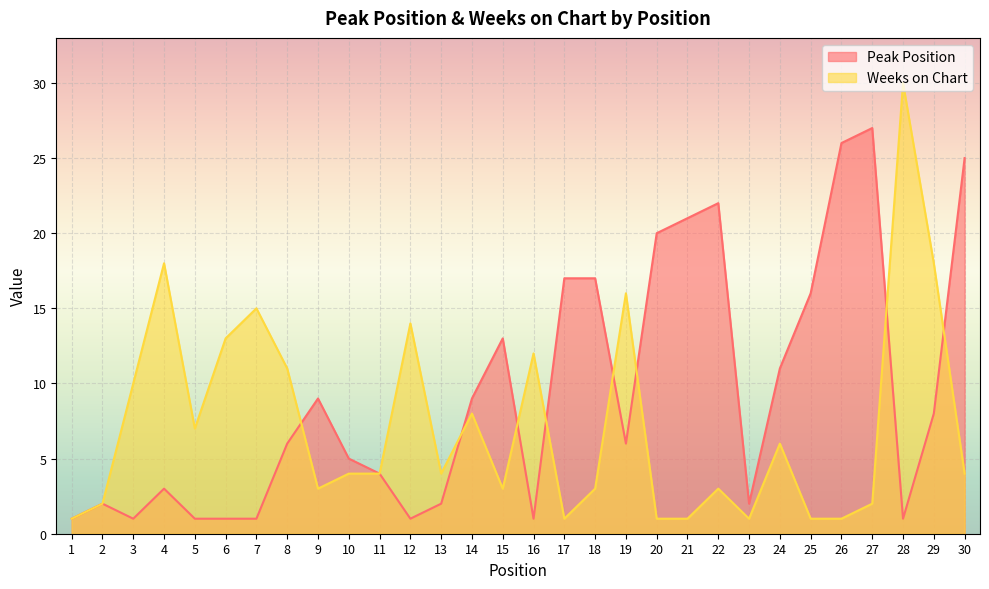

What is the sum of the Weeks on Chart values at 7 and 23?

16